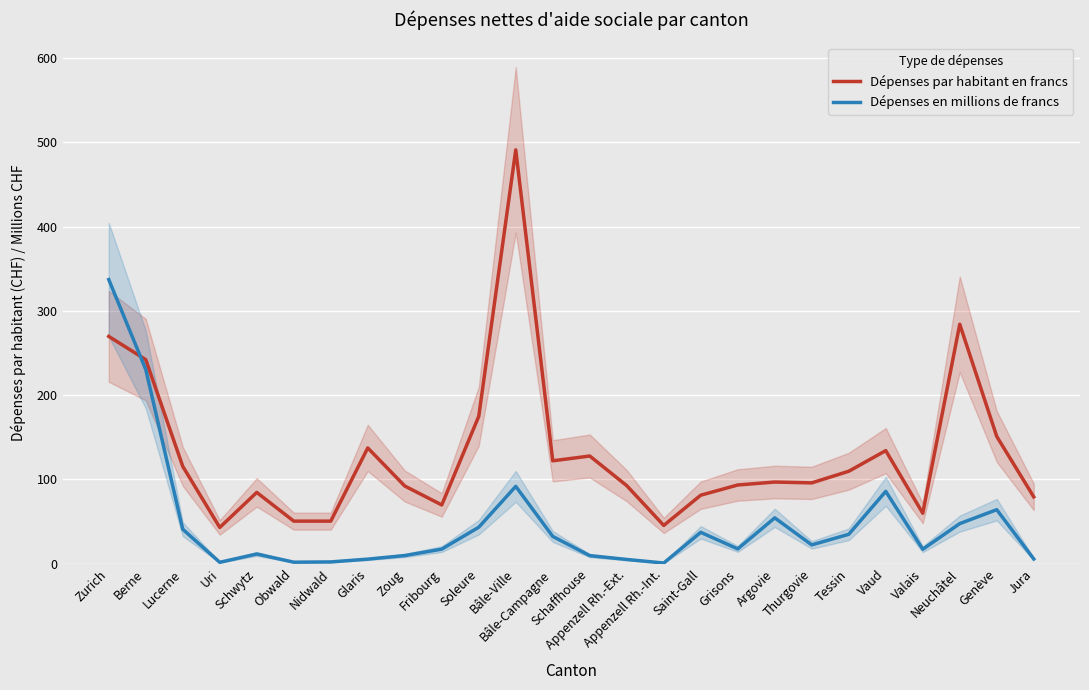

What position from the left is Fribourg?

10